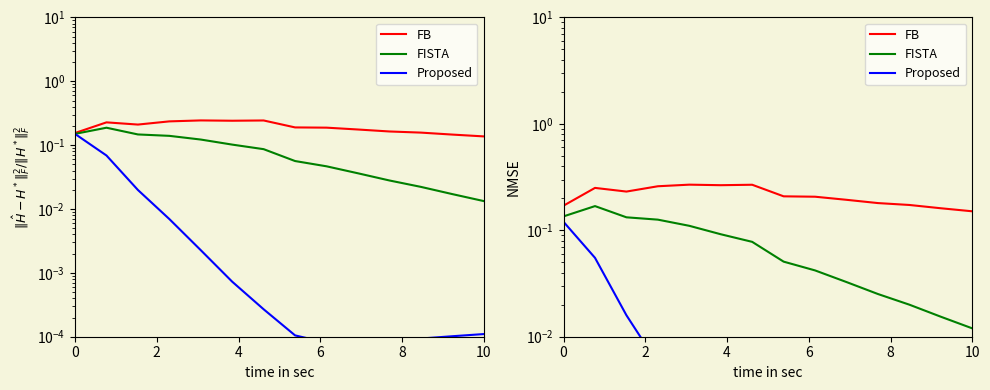

True or false: FB has a value of 0.3 at 8.

False